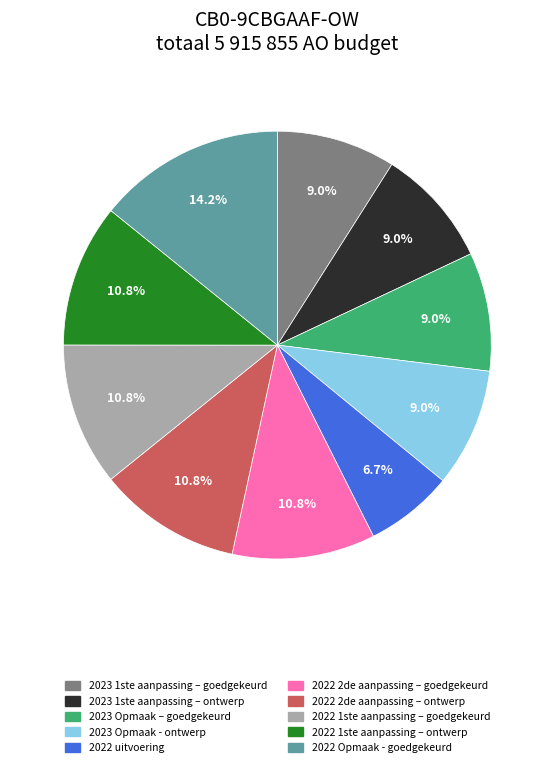

True or false: 2022 Opmaak - goedgekeurd accounts for 14% of the total.

True